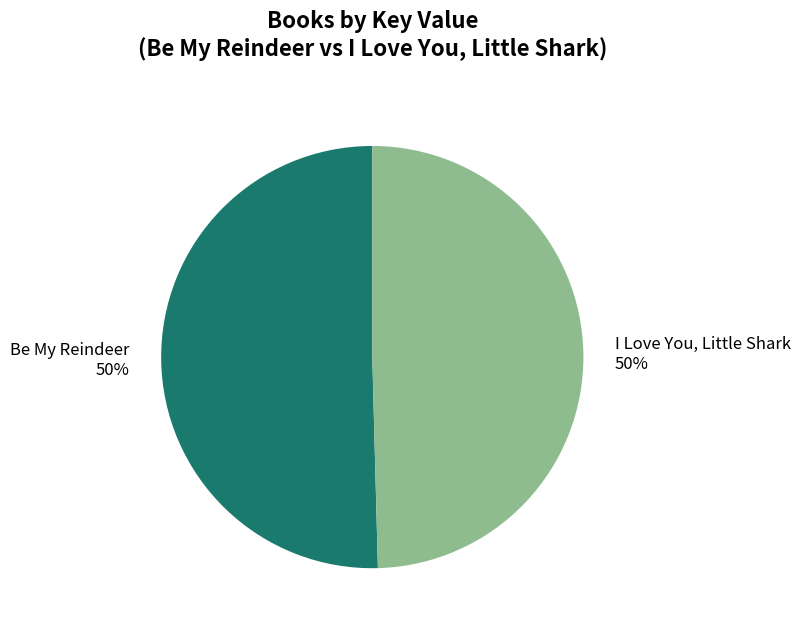

True or false: I Love You, Little Shark accounts for 50% of the total.

True